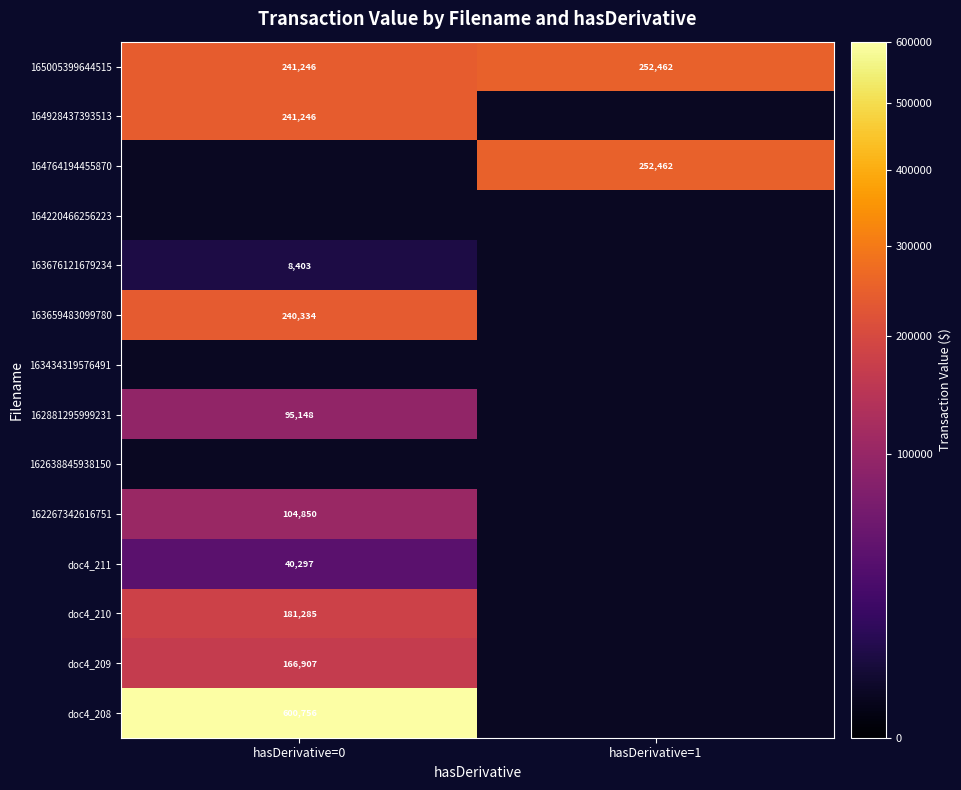

What is the sum of all 165005399644515 values?

493708